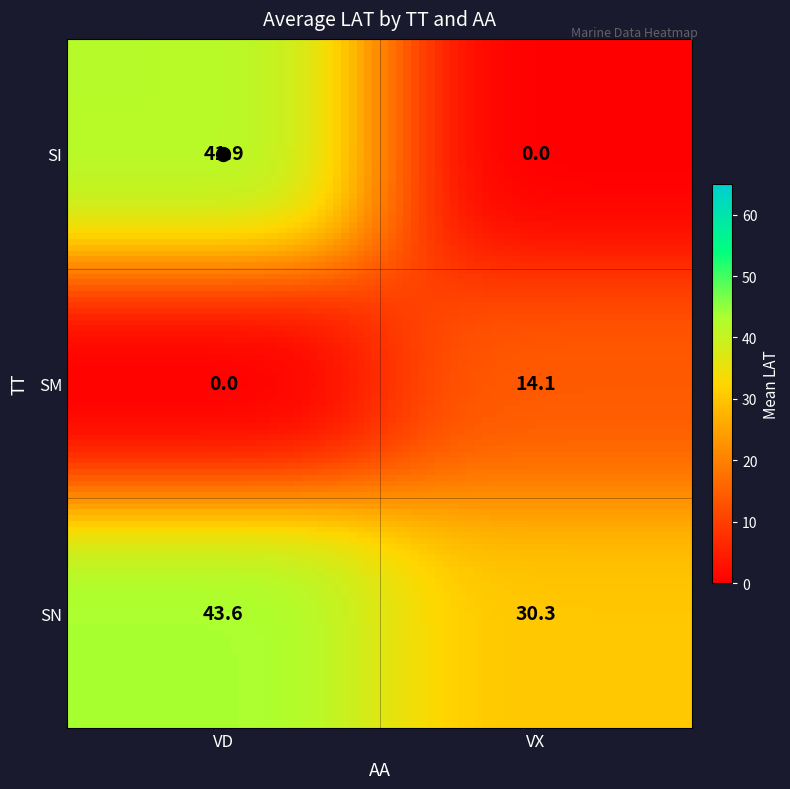

Which category has the highest value in the SI series?

VD